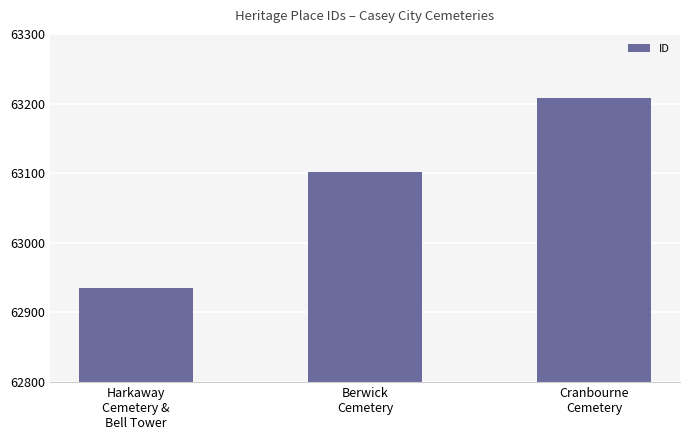

What is the label of the 3rd bar from the right?

Harkaway
Cemetery &
Bell Tower